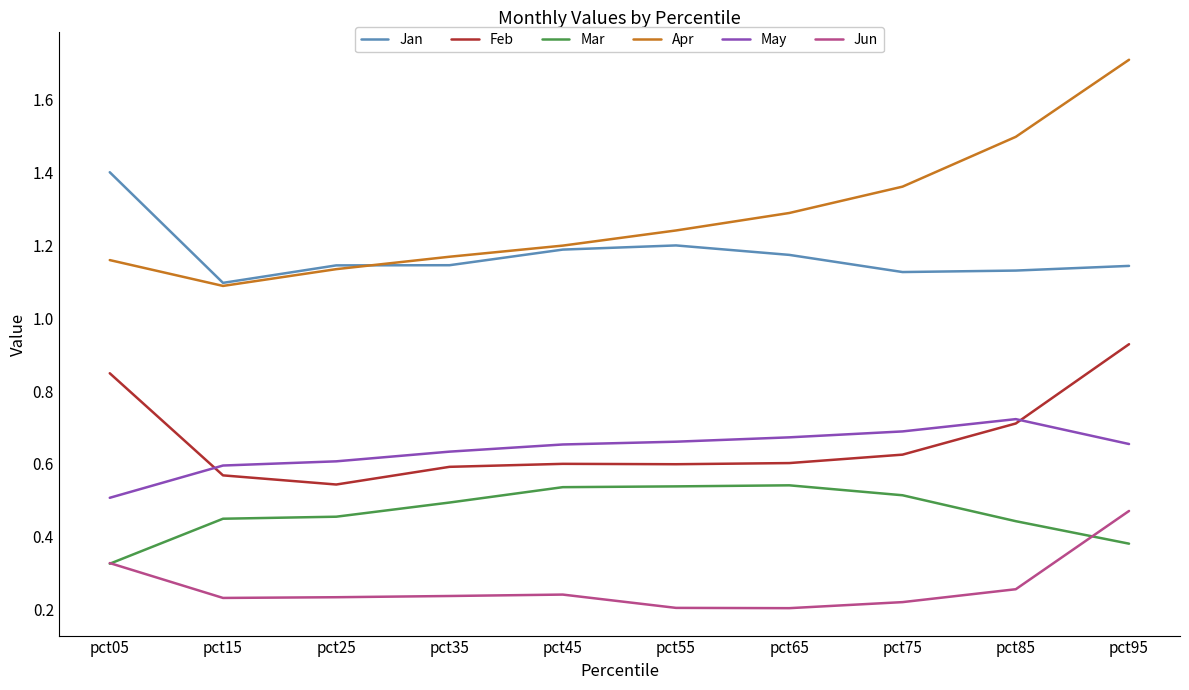

List the series in order of their peak value, highest first.

Apr, Jan, Feb, May, Mar, Jun